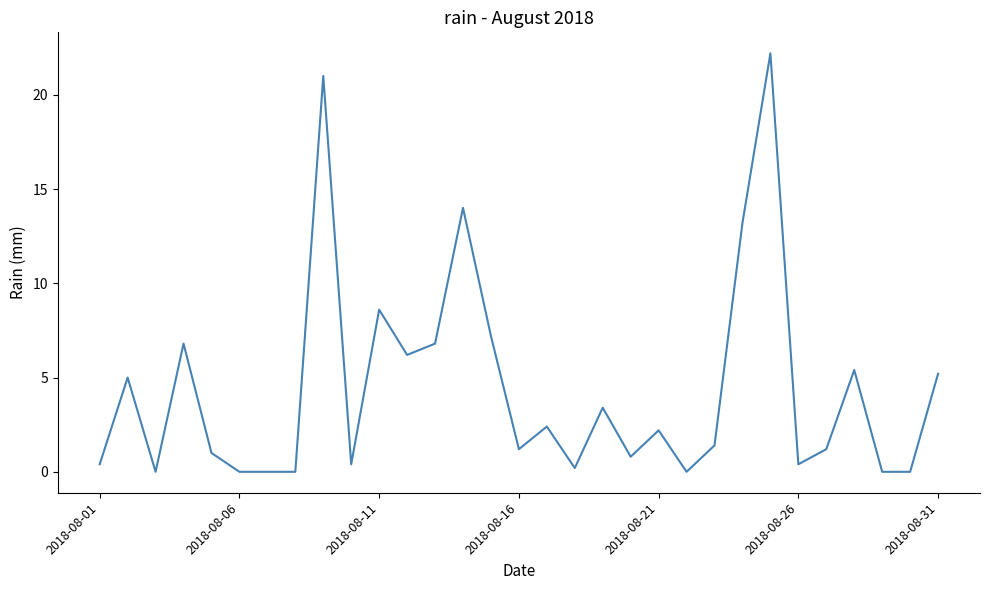

Count the number of categories in the chart.

31